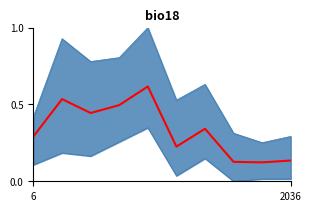

Reading left to right, transcribe all the data shown in this chart.

0.3	0.5	0.4	0.5	0.6	0.2	0.3	0.1	0.1	0.1